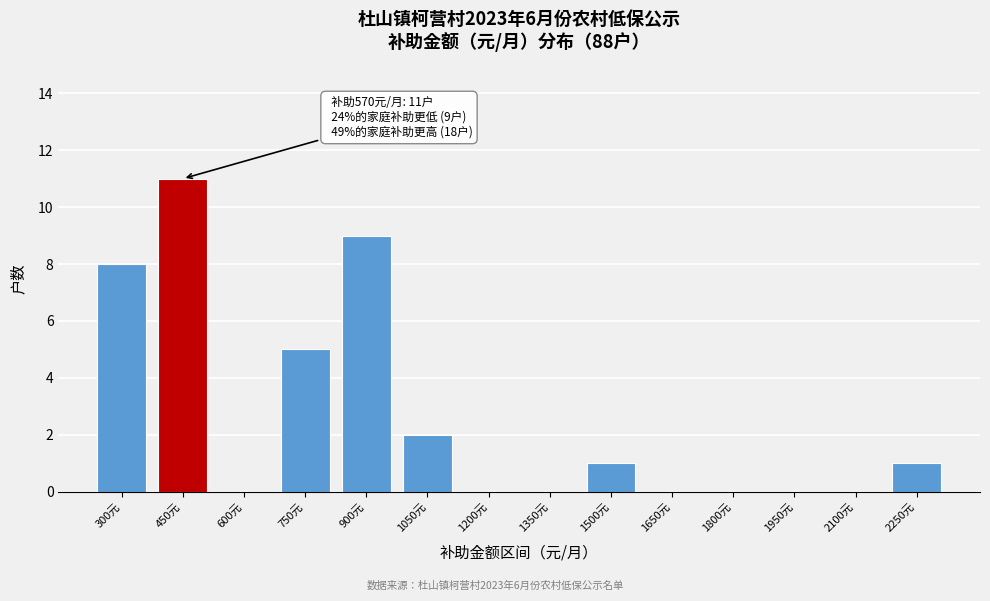

Reading left to right, transcribe all the data shown in this chart.

300元=8	450元=11	600元=0	750元=5	900元=9	1050元=2	1200元=0	1350元=0	1500元=1	1650元=0	1800元=0	1950元=0	2100元=0	2250元=1